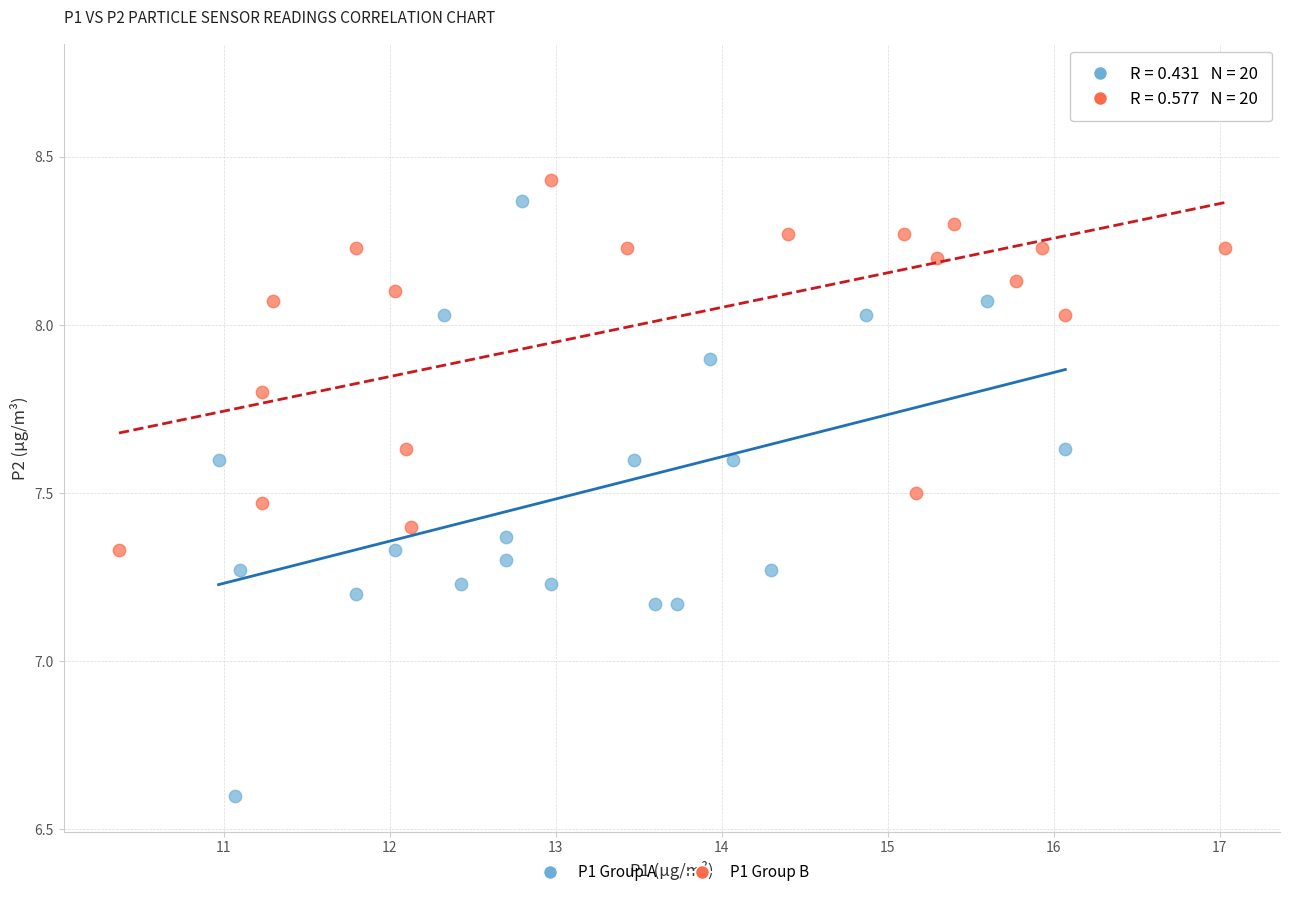

Which series has the largest Y range (max minus min)?

P1 Group A